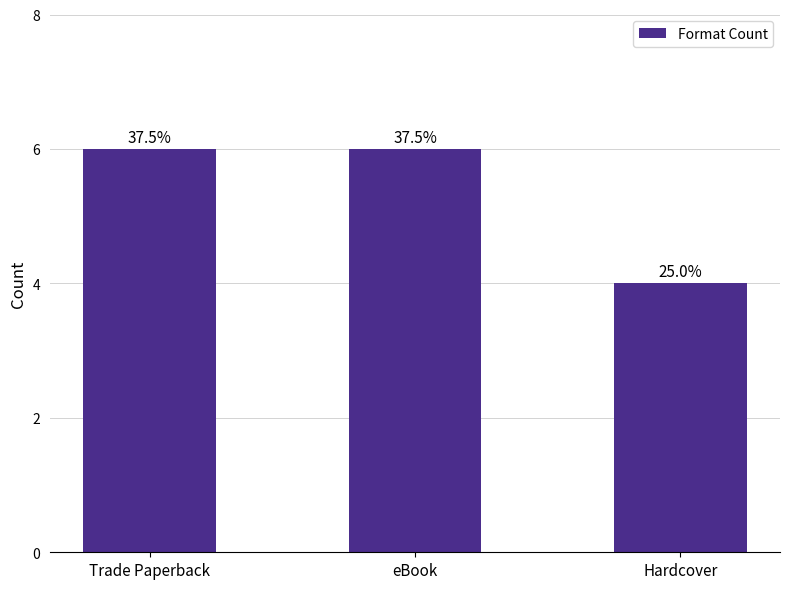

At which category does the chart reach its minimum across all series?

Hardcover